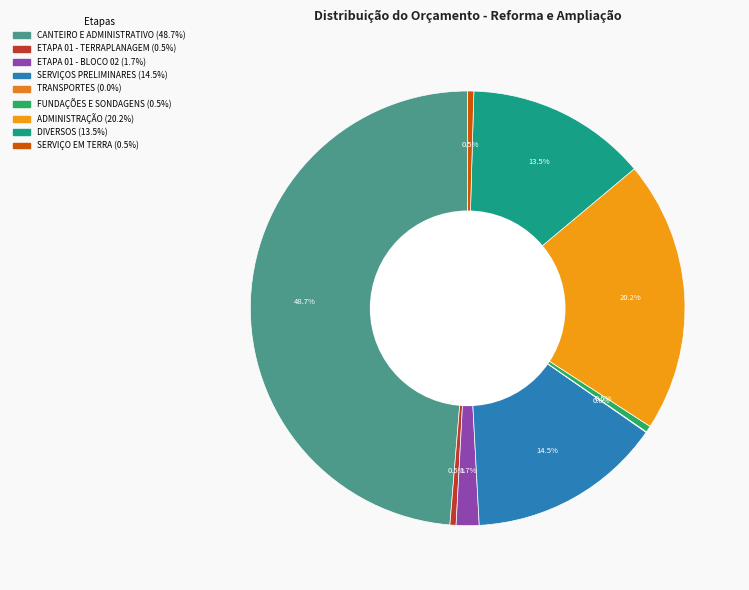

What percentage is the ETAPA 01 - BLOCO 02 slice, to the nearest percent?

2%